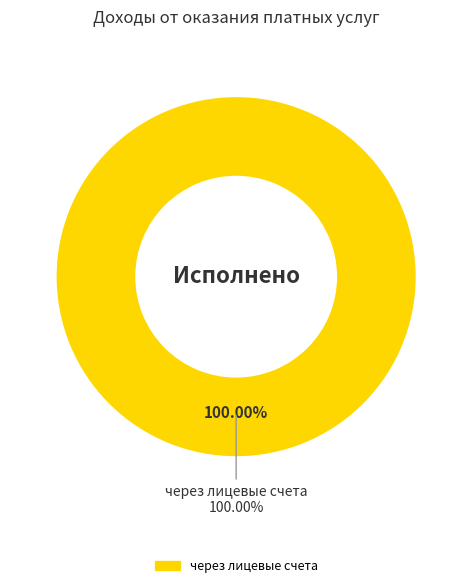

To the nearest percent, what is the combined percentage of через кассу учреждения and через лицевые счета?

100%